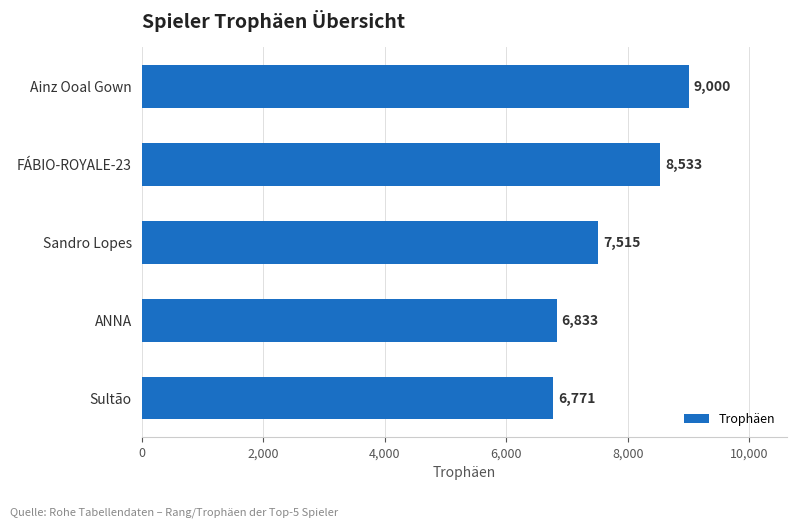

Where is the data nearest to the value 7885?

Sandro Lopes